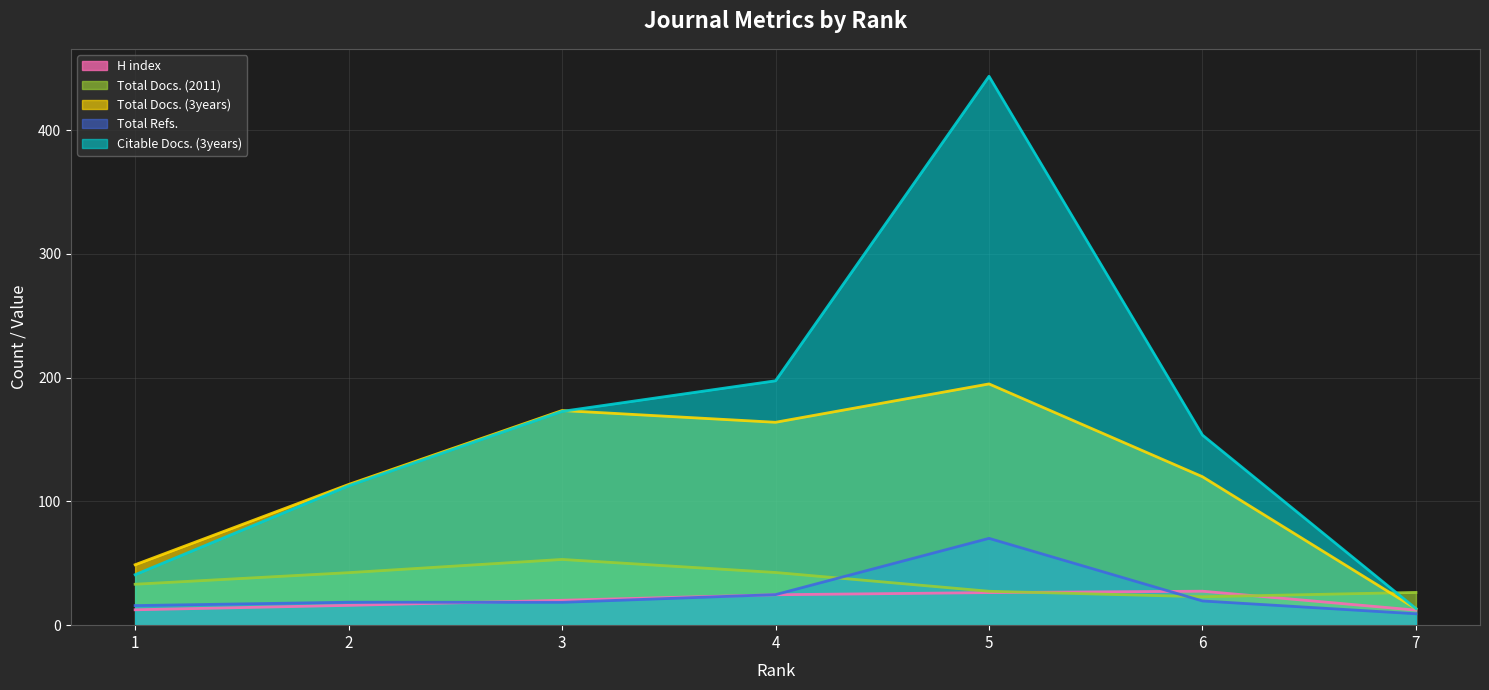

What is the sum of the Total Docs. (3years) values at 5 and 4?

358.9